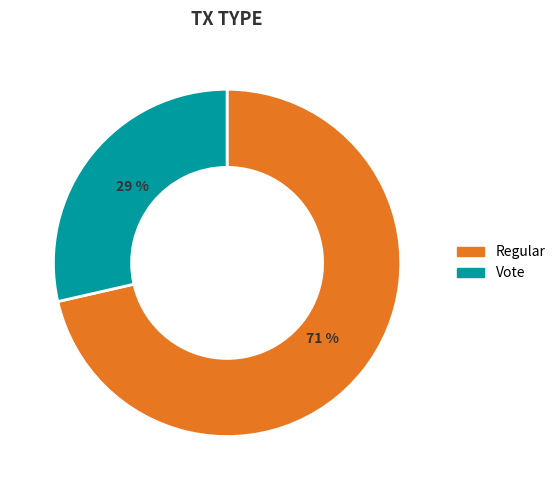

What is the largest slice in the pie chart?

Regular